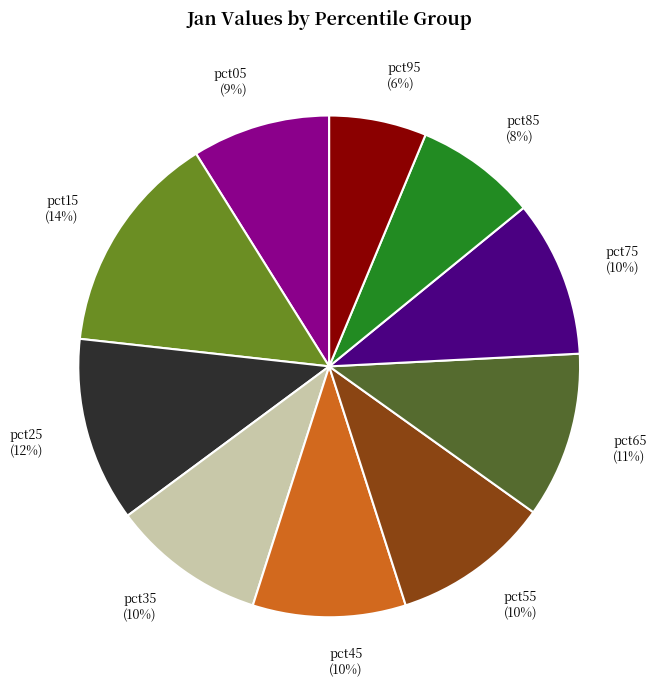

True or false: pct15 accounts for 2% of the total.

False